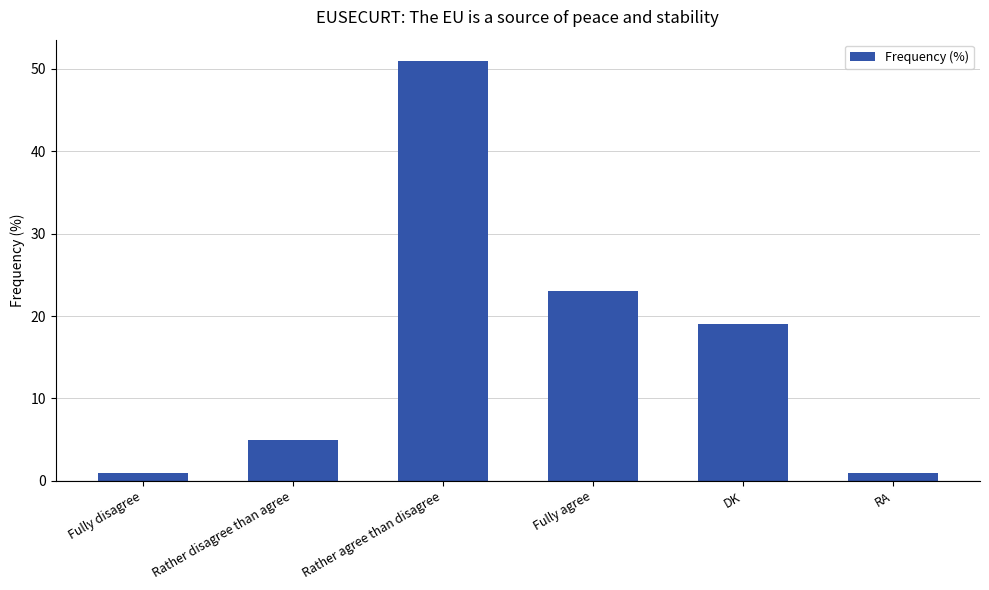

Is it true that the value at Fully agree is 34?

False